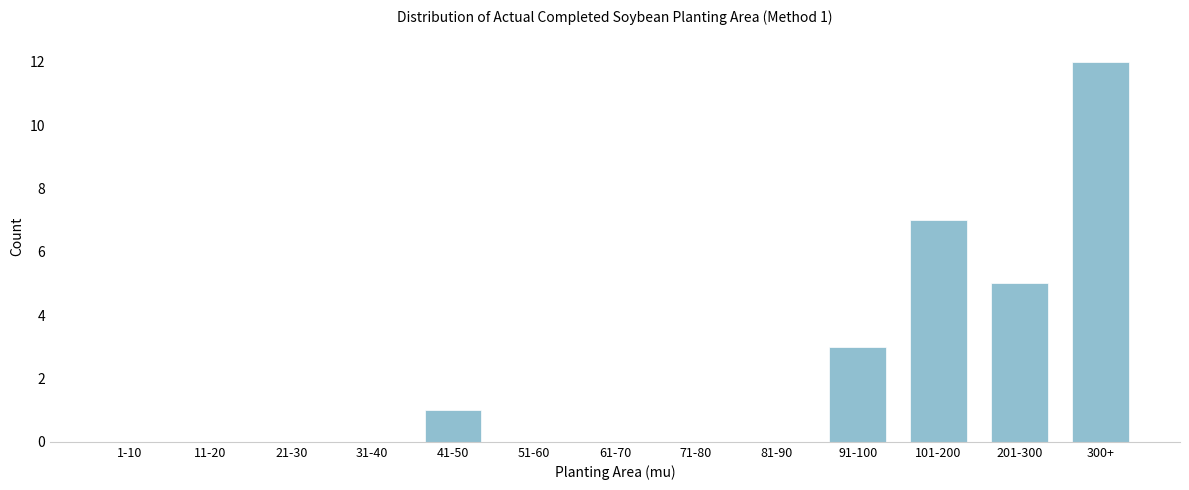

Reading left to right, extract all data points from this chart.

1-10=0	11-20=0	21-30=0	31-40=0	41-50=1	51-60=0	61-70=0	71-80=0	81-90=0	91-100=3	101-200=7	201-300=5	300+=12